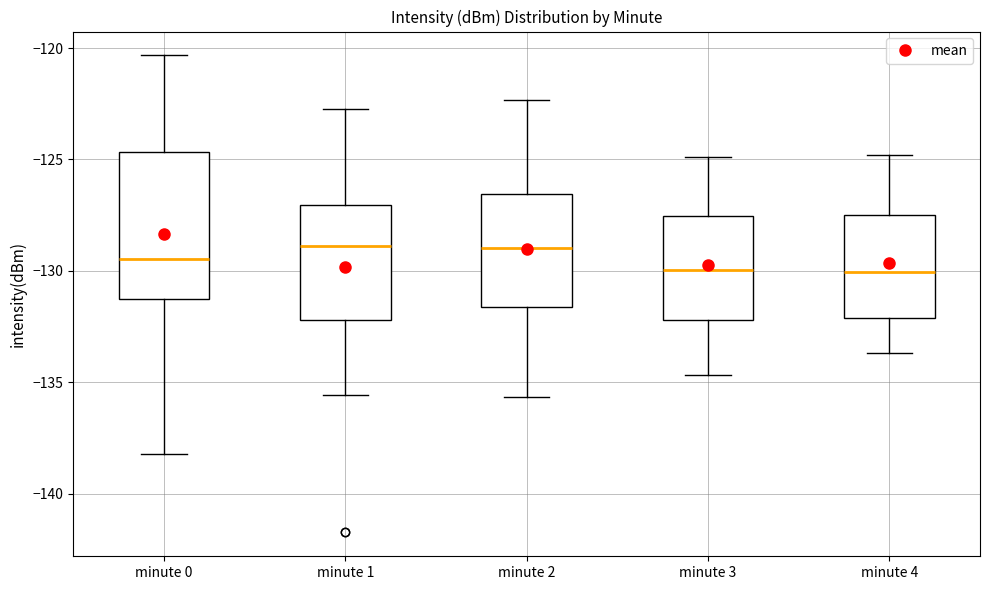

Reading left to right, transcribe this box plot: for each box, give where its median line is, the range the box spans, and where its two whiskers end, as read against the y-axis. The values are not printed on the chart, so give them approximately, as read against the axis.

minute 0: median -129.5, box -131.5 to -124.5, whiskers -138.0 to -120.5
minute 1: median -129.0, box -132.0 to -127.0, whiskers -135.5 to -122.5
minute 2: median -129.0, box -131.5 to -126.5, whiskers -135.5 to -122.5
minute 3: median -130.0, box -132.0 to -127.5, whiskers -134.5 to -125.0
minute 4: median -130.0, box -132.0 to -127.5, whiskers -133.5 to -125.0